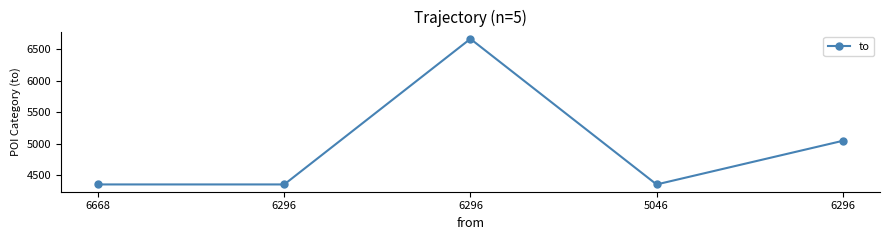

How many lines are shown in the chart?

1